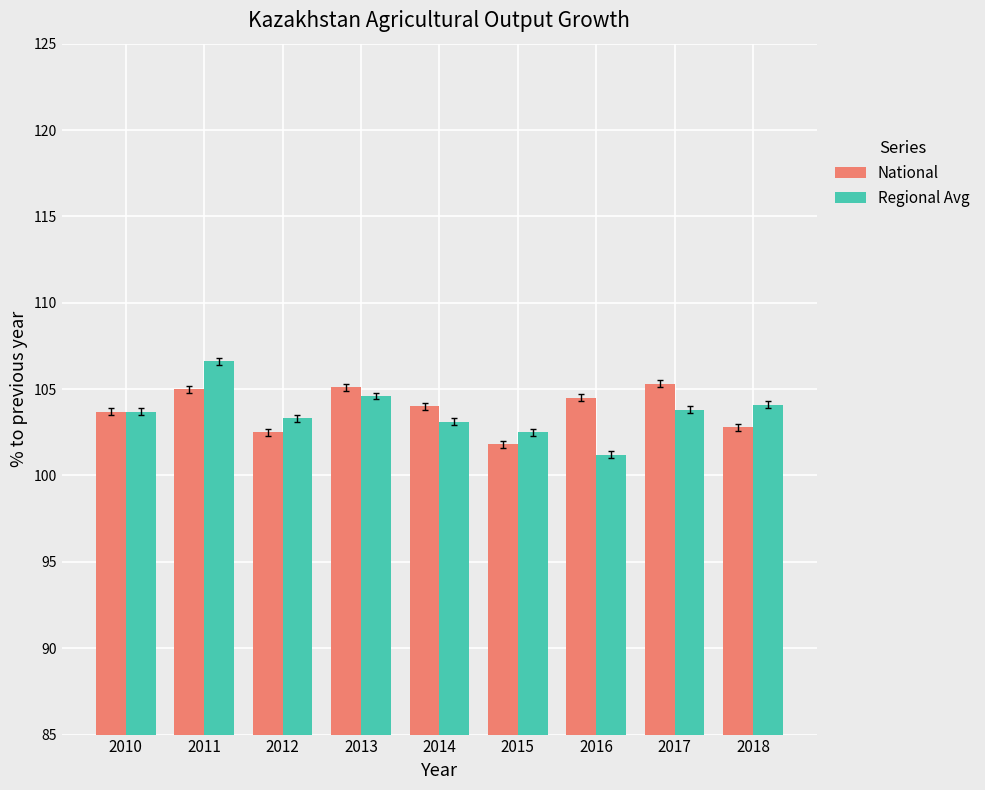

What is the total value across all series at 2011?

211.6